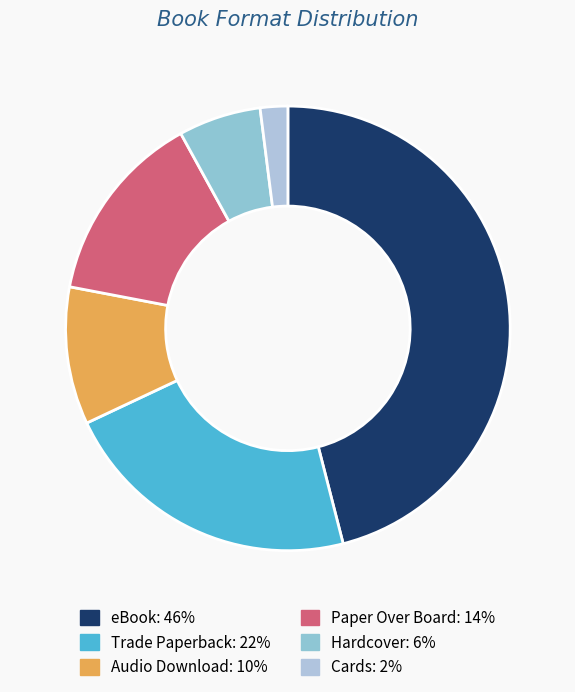

How many slices are in this pie chart?

6